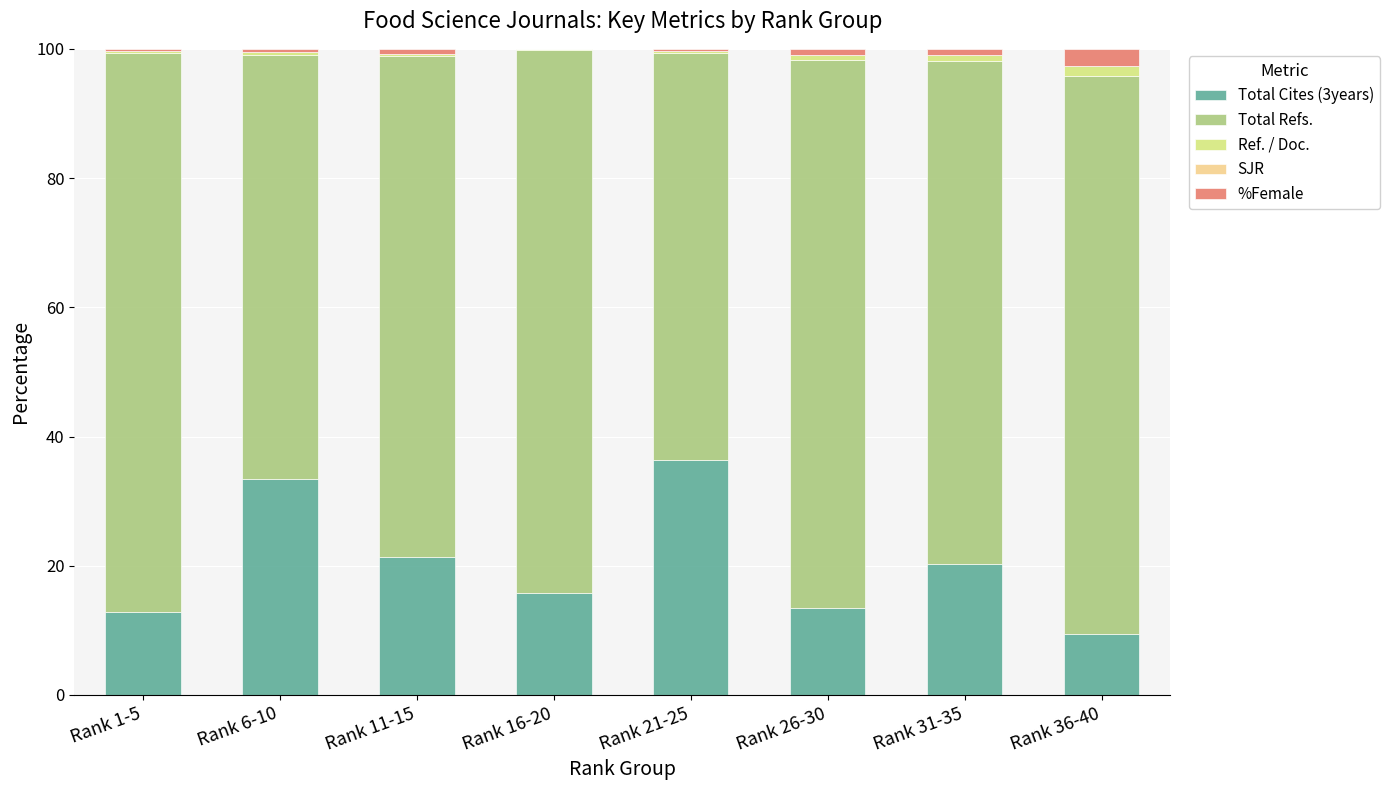

The value of Total Cites (3years) at Rank 16-20 is 15.8. True or false?

True